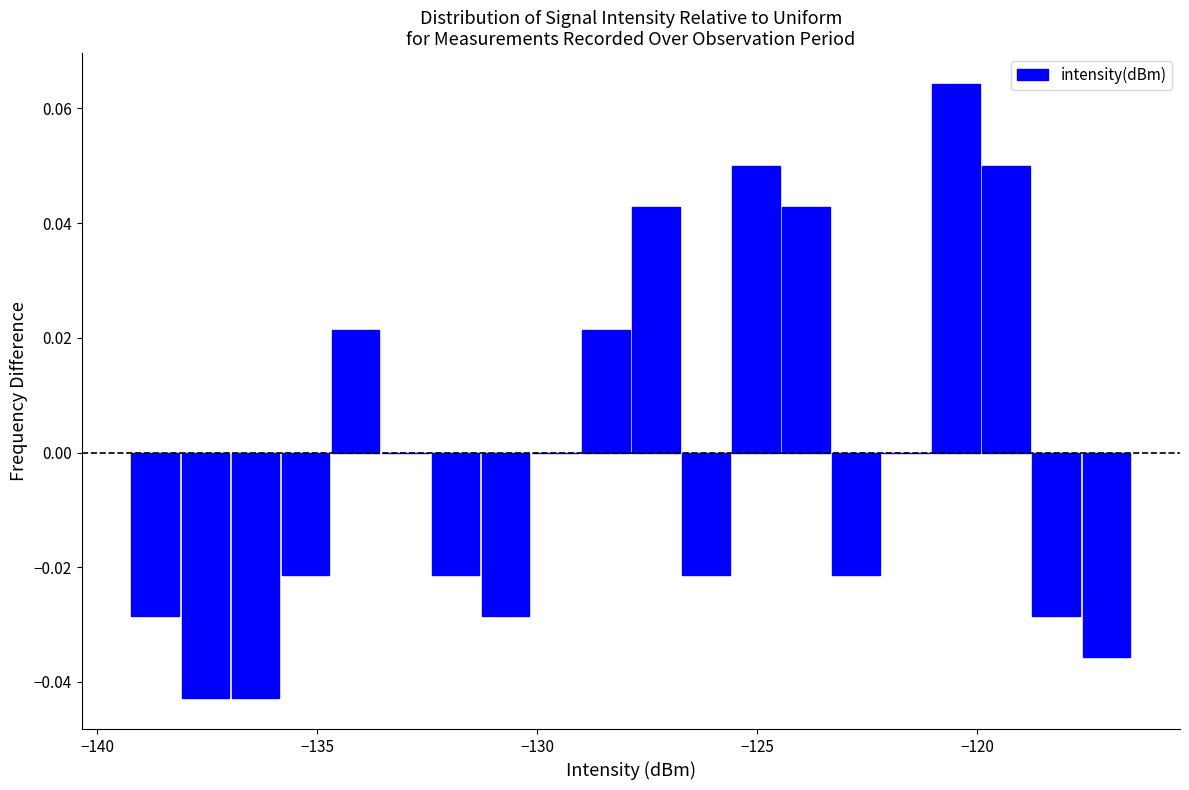

Read against the x-axis, roughly where is the centre of the tallest bar?

-120.5